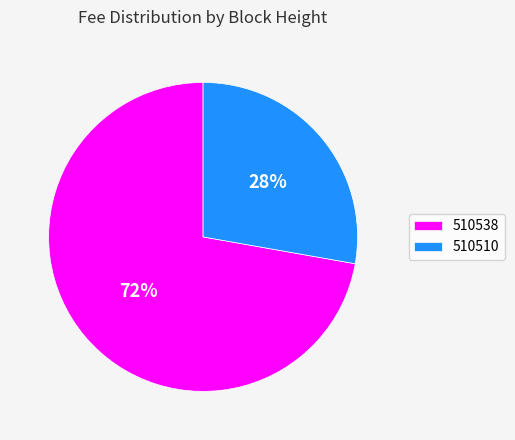

Combined, do 510510 and 510538 account for over 50%?

Yes